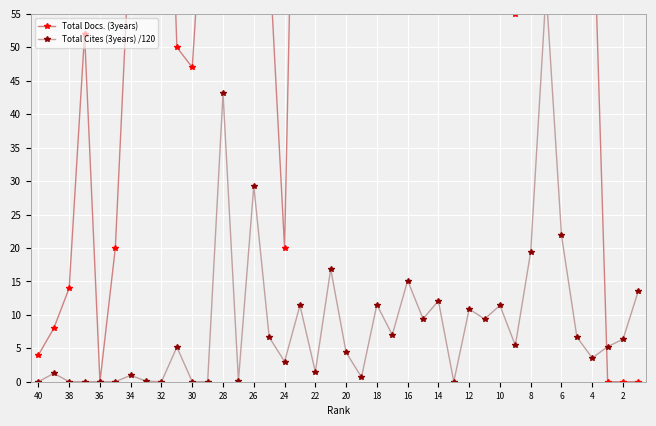

What is the sum of all Total Docs. (3years) values?

6742.0